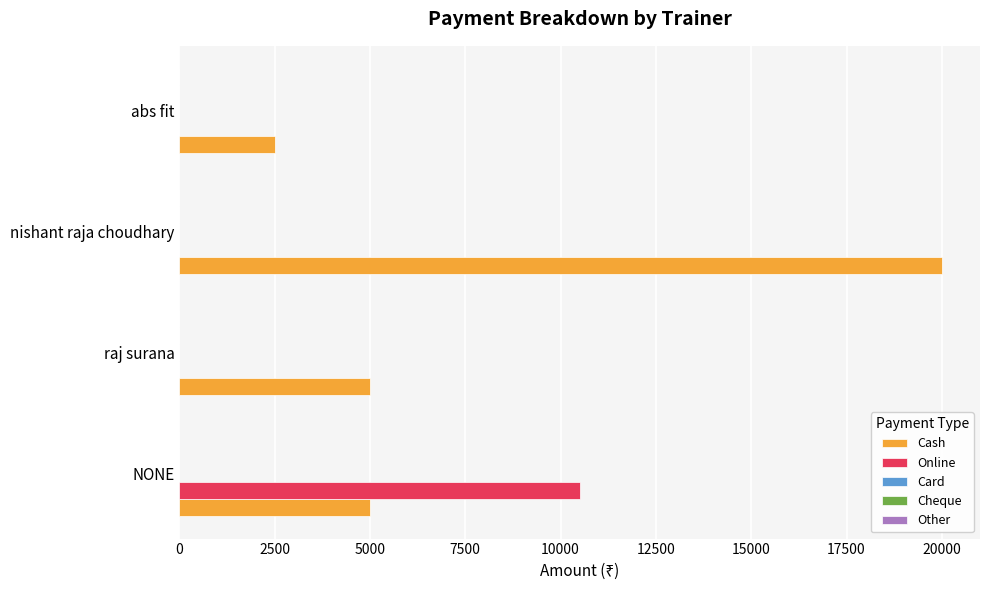

What is the sum of all Cash values?

32500